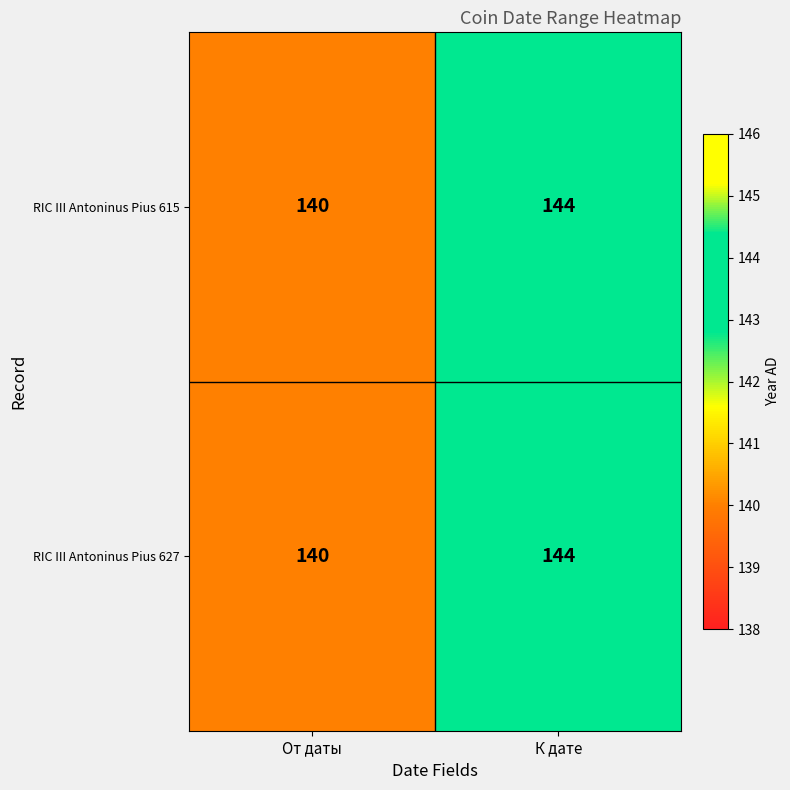

What is the average value of the RIC III Antoninus Pius 615 series?

142